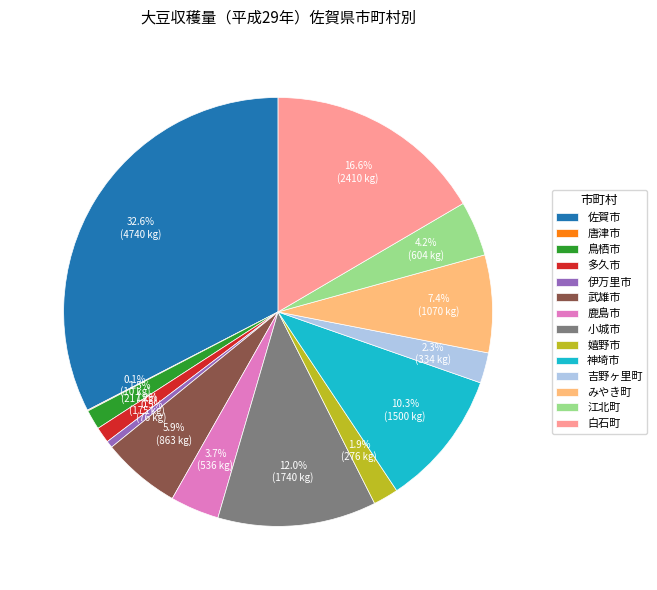

Does any single category account for the majority?

No